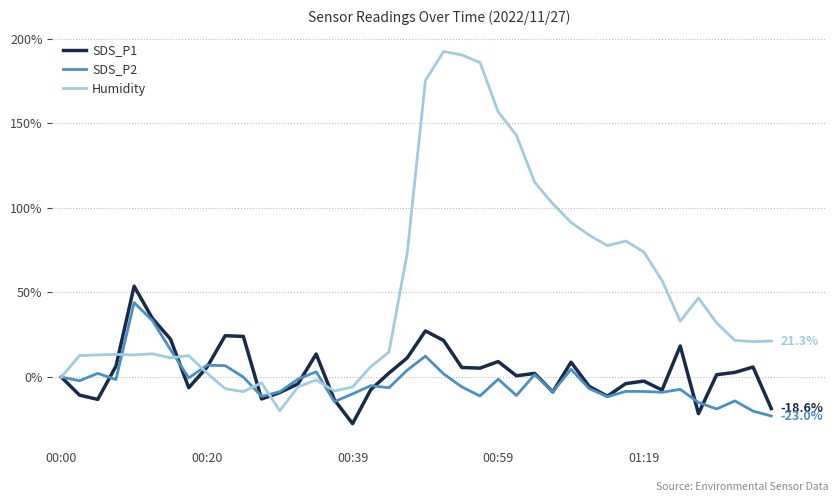

Is this an area chart (filled region under the line)?

No